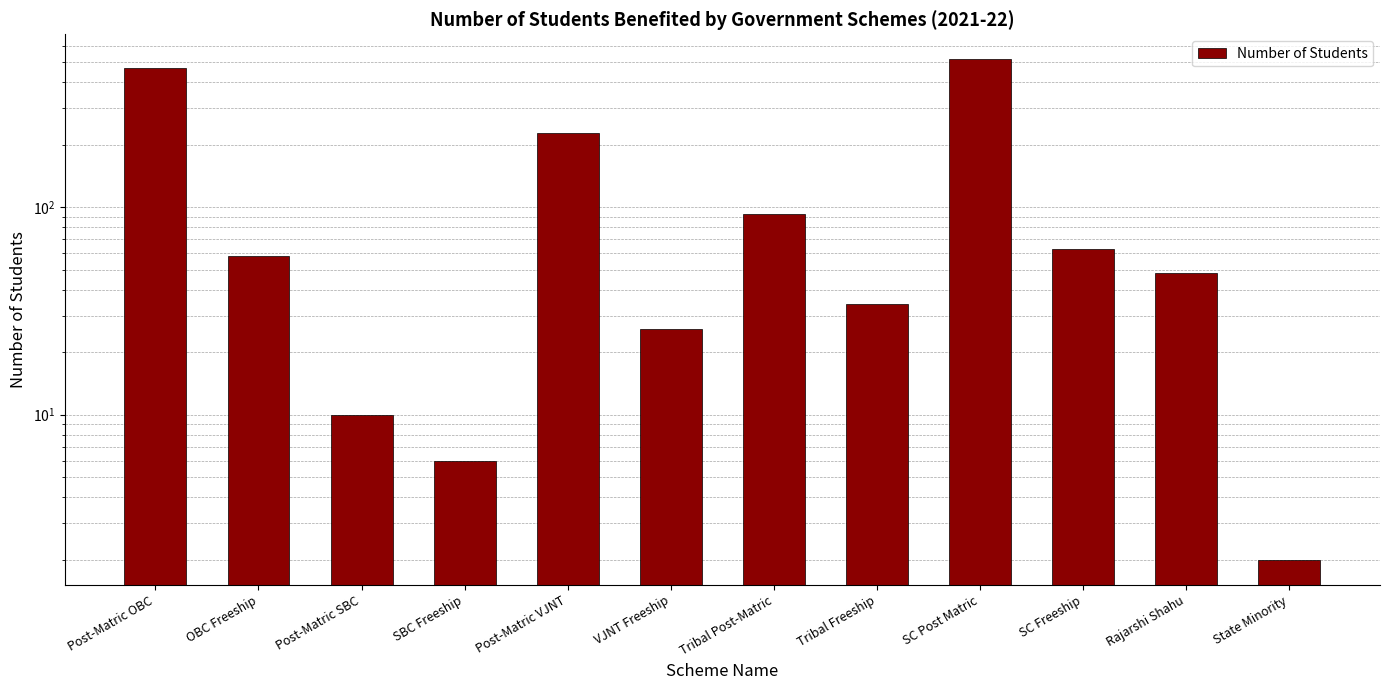

How many bars are there in total?

12